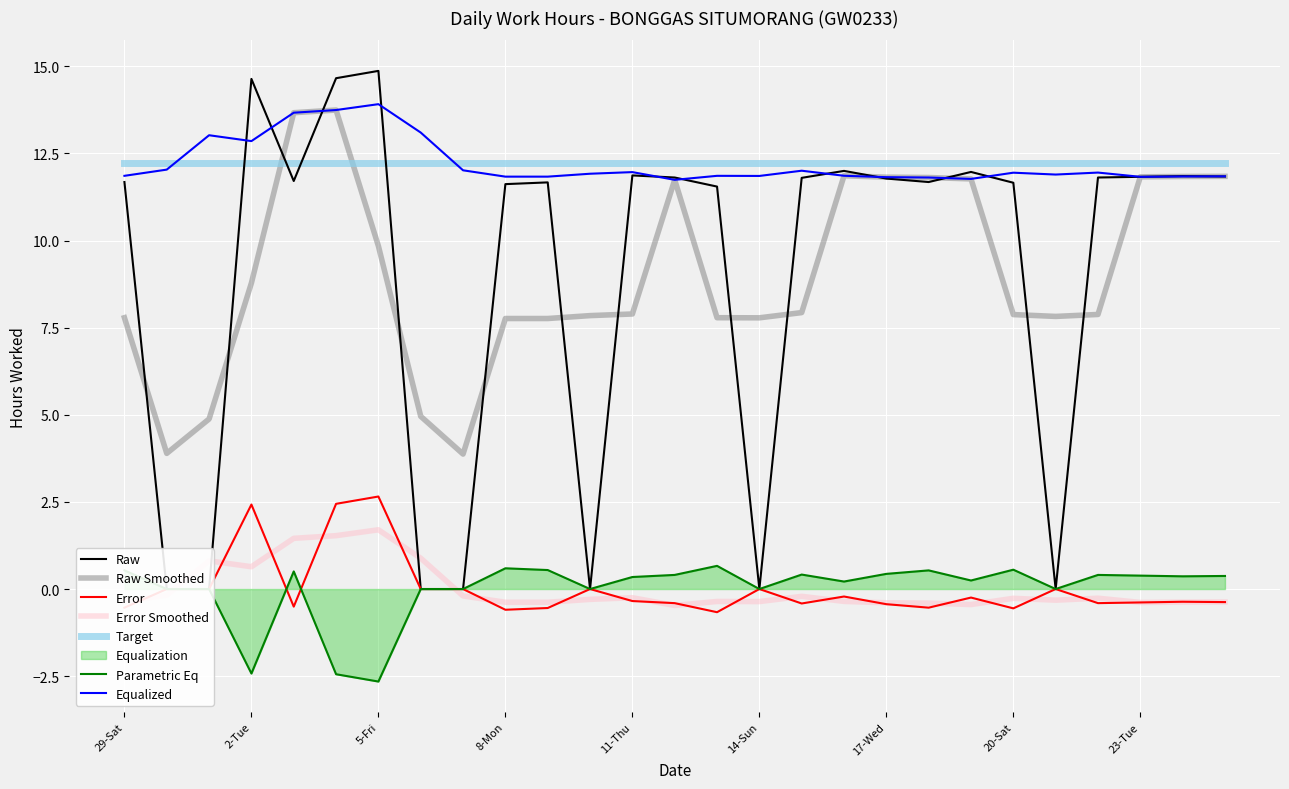

How many interior local valleys (lower than both neighbors) does the data have?

5